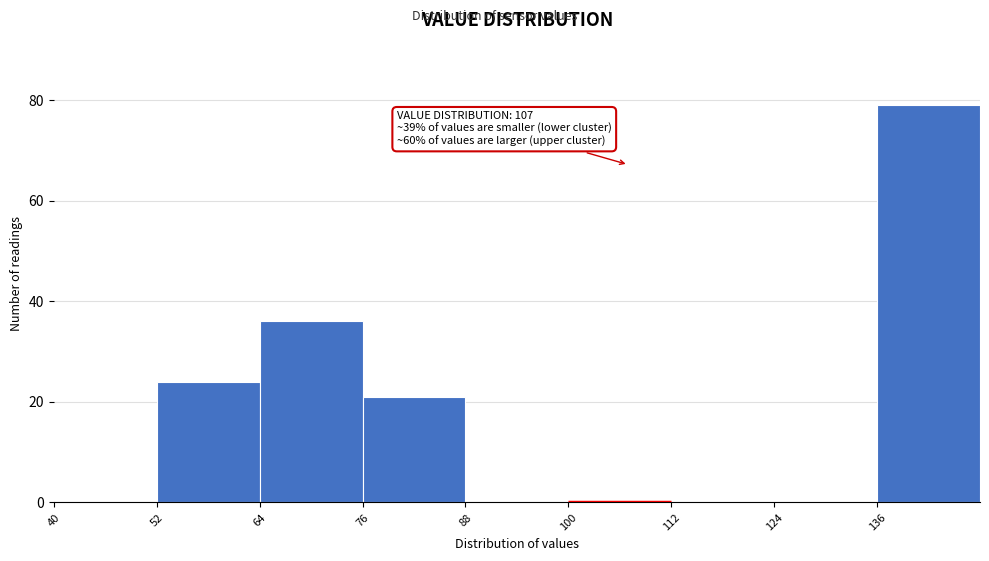

Which range on the x-axis has the tallest bar?

136 to 148